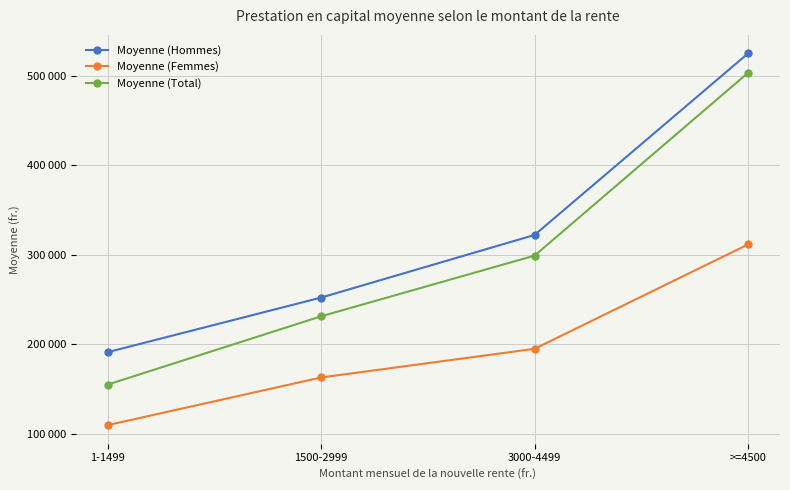

At which label does Moyenne (Femmes) reach its peak?

>=4500